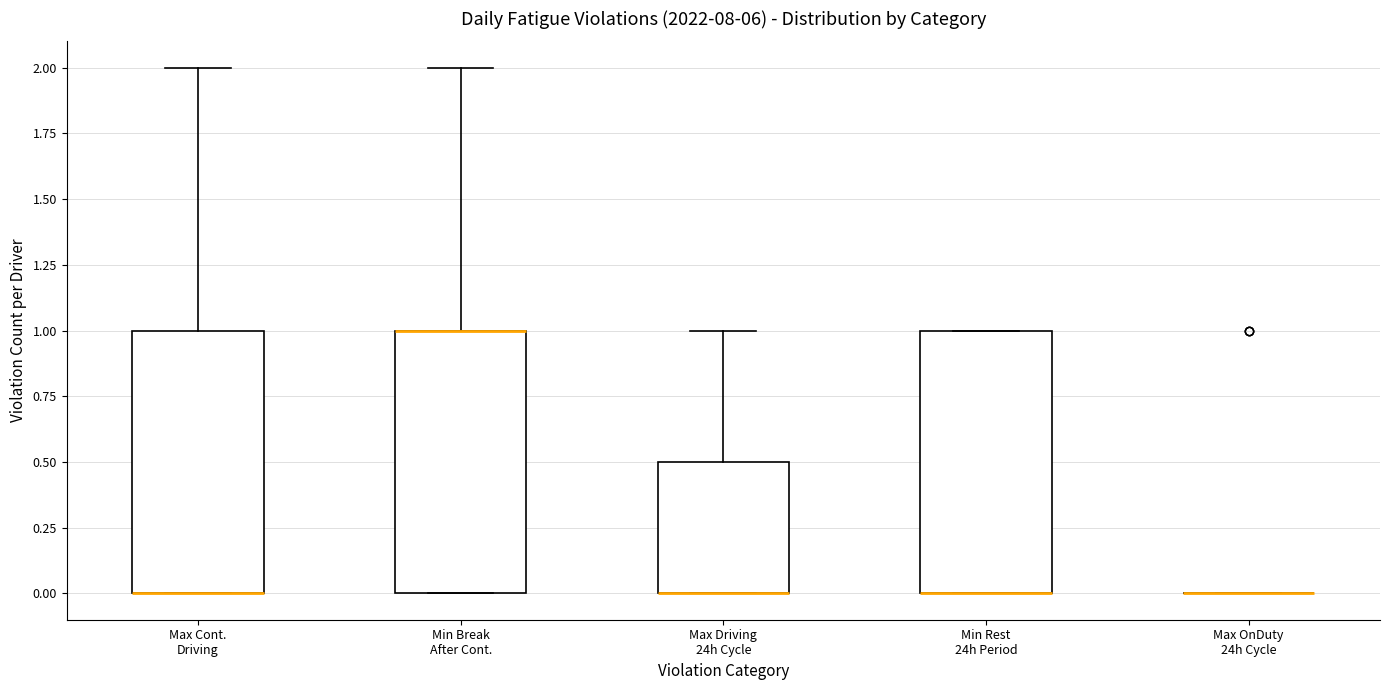

Reading left to right, transcribe this box plot: for each box, give where its median line is, the range the box spans, and where its two whiskers end, as read against the y-axis. The values are not printed on the chart, so give them approximately, as read against the axis.

Max Cont. Driving: median 0.0 (drawn on the box's lower edge), box 0.0 to 1.0, whiskers 0.0 to 2.0
Min Break After Cont.: median 1.0 (drawn on the box's upper edge), box 0.0 to 1.0, whiskers 0.0 to 2.0
Max Driving 24h Cycle: median 0.0 (drawn on the box's lower edge), box 0.0 to 0.5, whiskers 0.0 to 1.0
Min Rest 24h Period: median 0.0 (drawn on the box's lower edge), box 0.0 to 1.0, whiskers 0.0 to 1.0
Max OnDuty 24h Cycle: box collapsed to a line at 0.0, whiskers 0.0 to 0.0